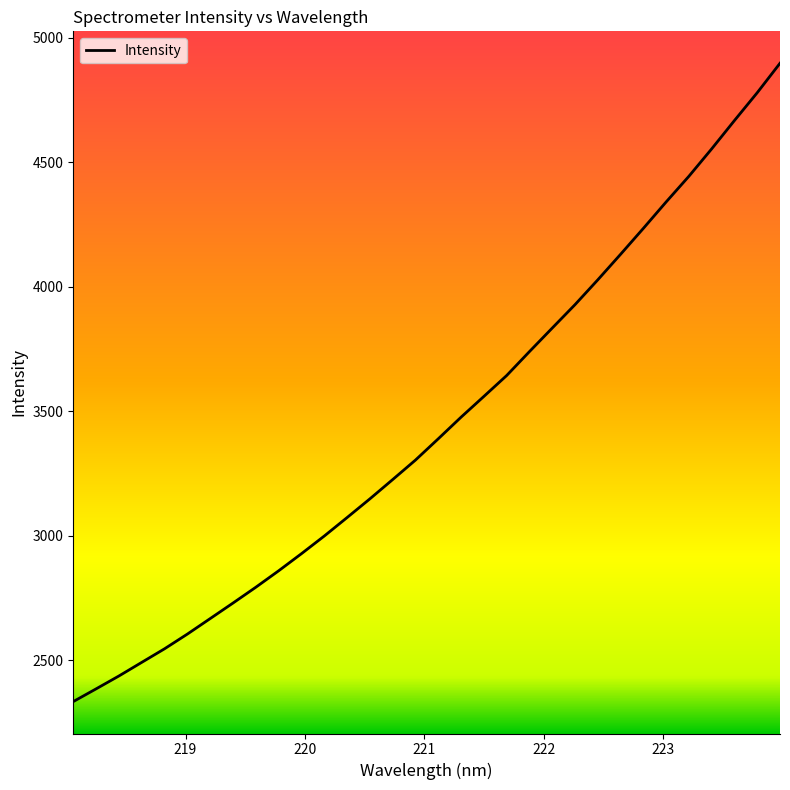

True or false: there are more than 1 points higher than both neighbors.

False